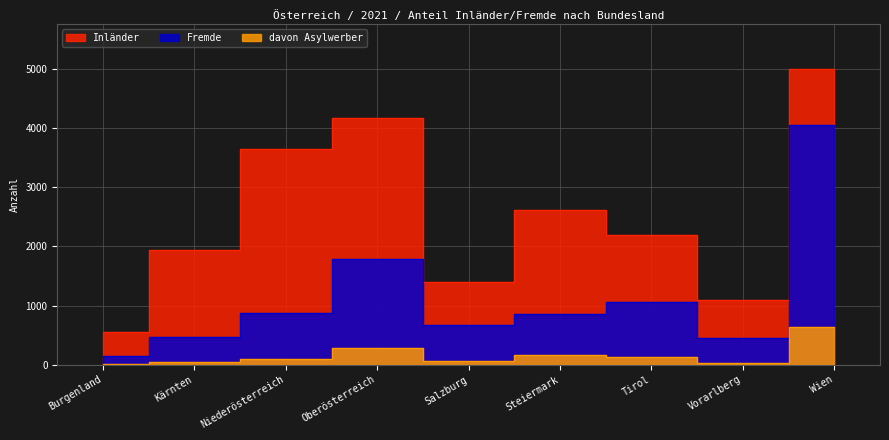

Reading left to right, list all the values displayed in this chart.

Inländer: 554	1944	3651	4172	1404	2611	2188	1095	5008
Fremde: 138	468	881	1783	675	863	1059	452	4050
davon Asylwerber: 9	48	103	281	67	163	121	35	645